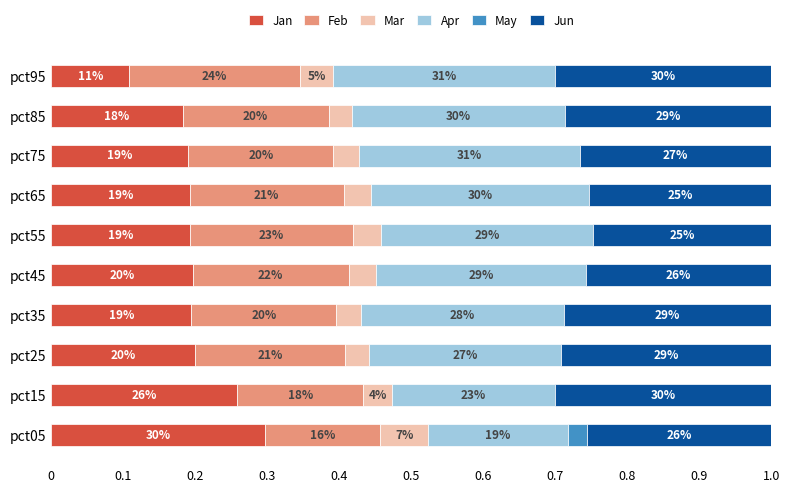

What are all the series names shown in the legend?

Jan, Feb, Mar, Apr, May, Jun